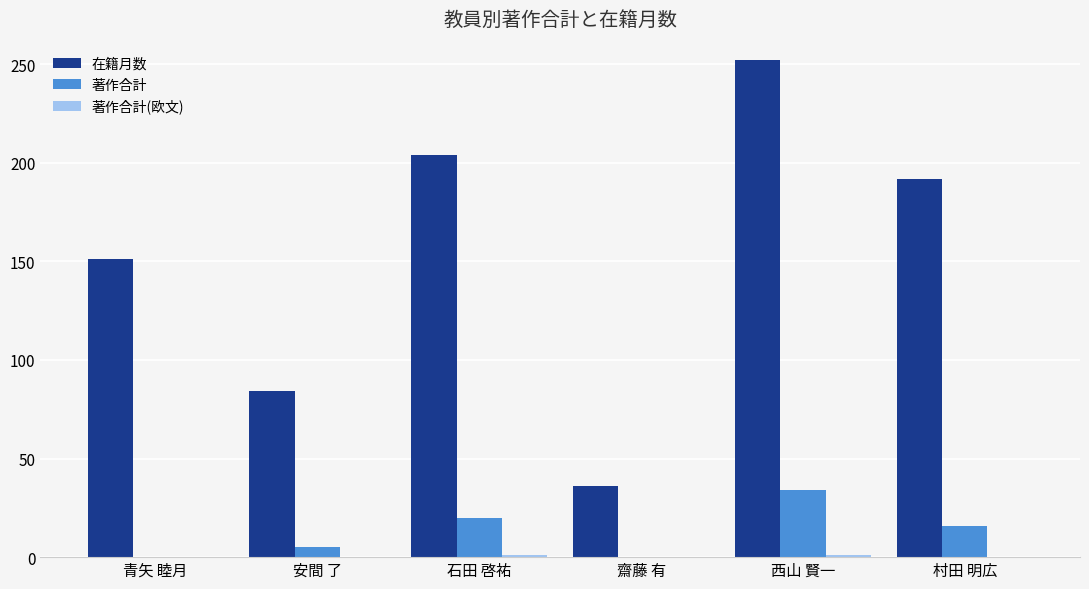

The value of 著作合計 at 青矢 睦月 is -23. True or false?

False